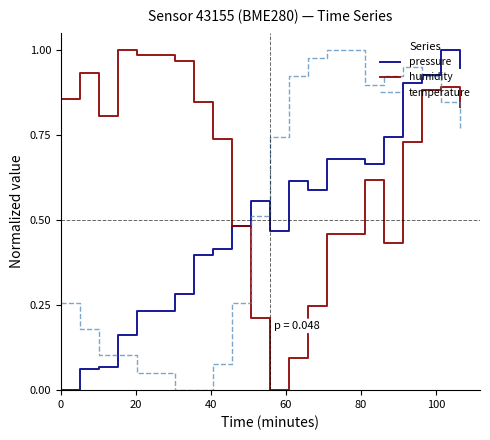

Which series has the largest total across all categories?

humidity